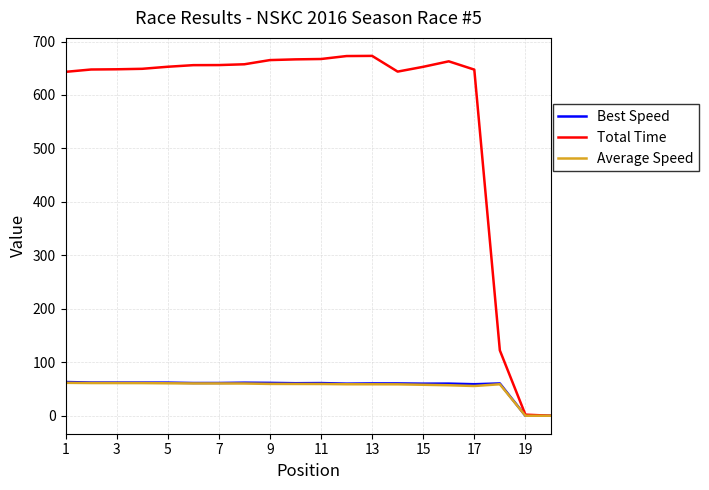

What is the average value of the Total Time series?

564.3